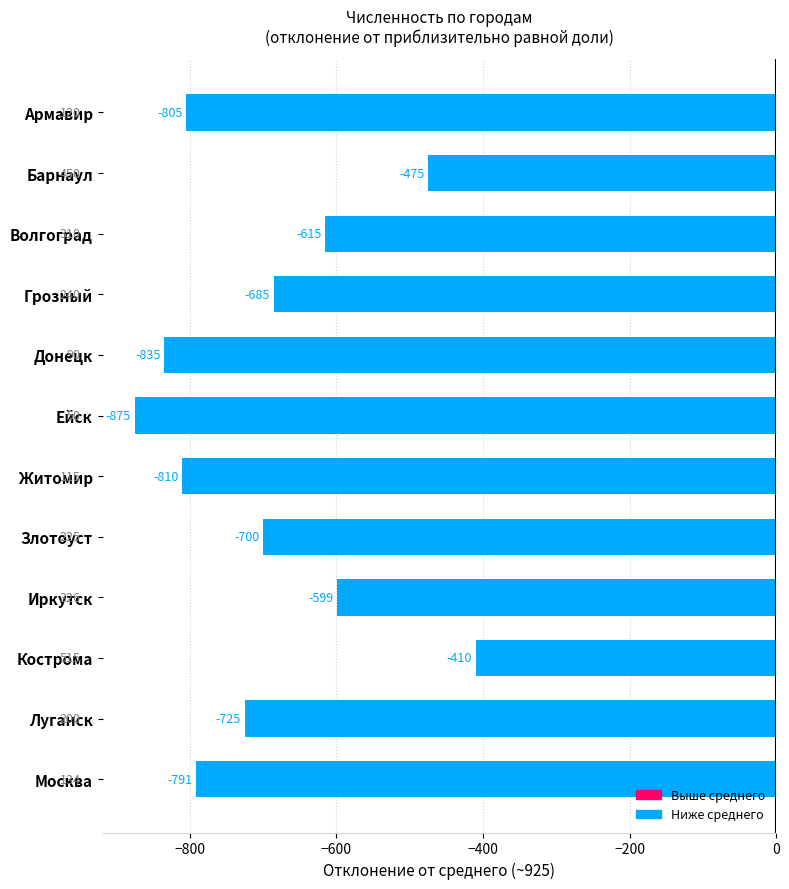

Between Житомир and Донецк, which is larger?

Житомир